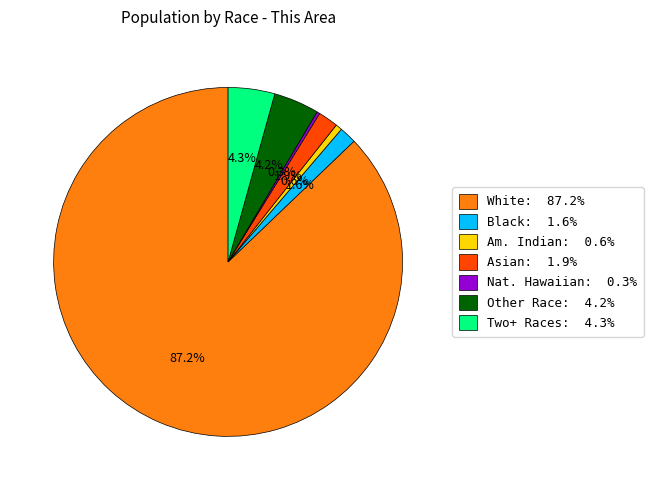

Is there any slice that represents more than half of the pie?

Yes